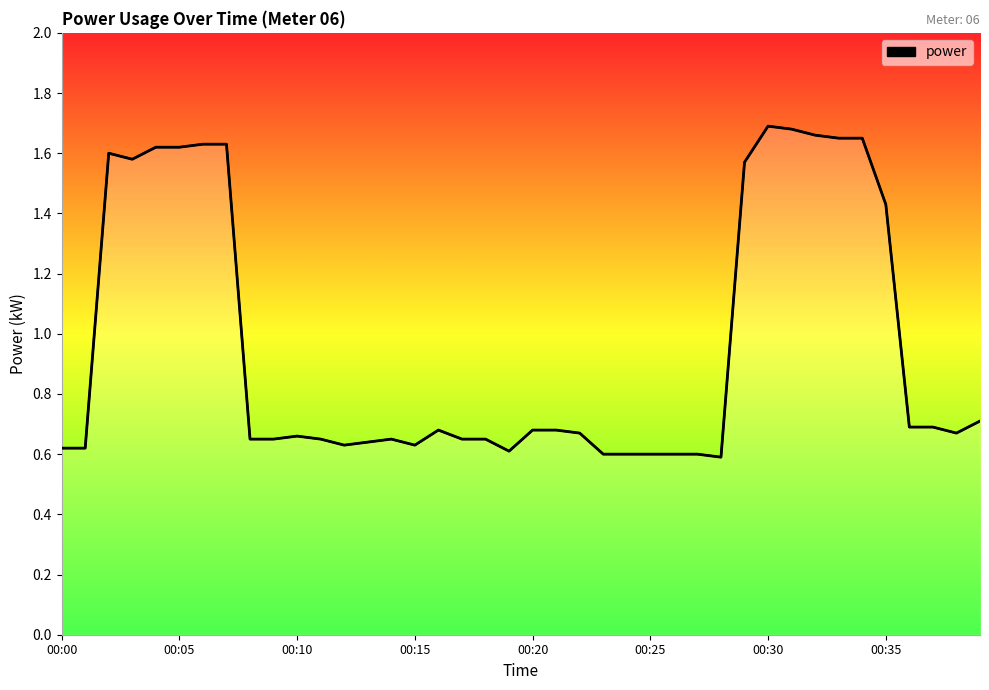

Rank the categories by value from lowest to highest.

00:28, 00:23, 00:24, 00:25, 00:26, 00:27, 00:19, 00:00, 00:01, 00:12, 00:15, 00:13, 00:08, 00:09, 00:11, 00:14, 00:17, 00:18, 00:10, 00:22, 00:38, 00:16, 00:20, 00:21, 00:36, 00:37, 00:39, 00:35, 00:29, 00:03, 00:02, 00:04, 00:05, 00:06, 00:07, 00:33, 00:34, 00:32, 00:31, 00:30